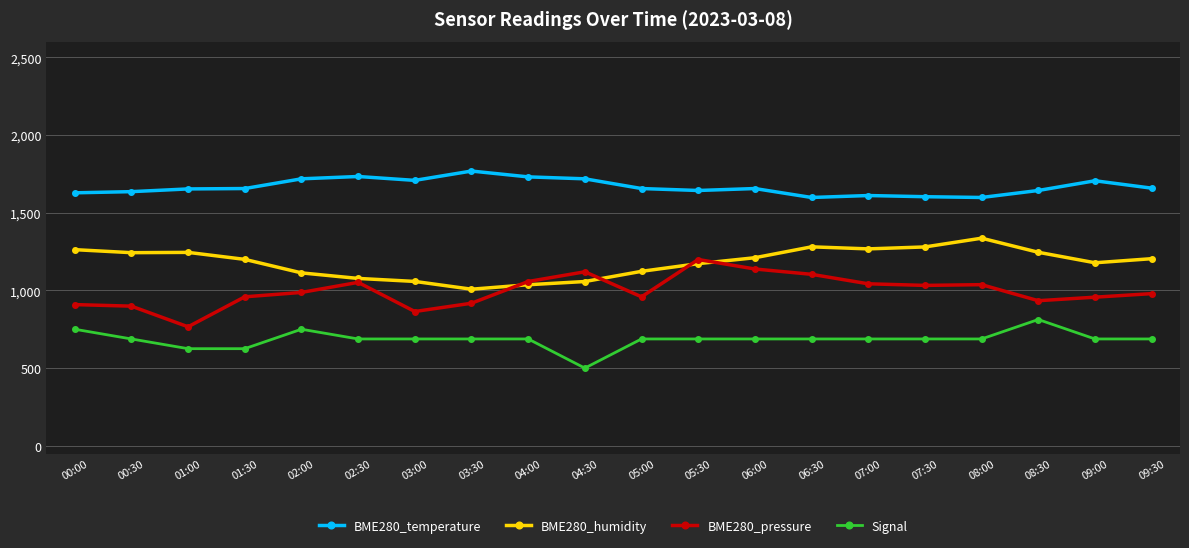

What is the minimum value shown in the chart?

500.0